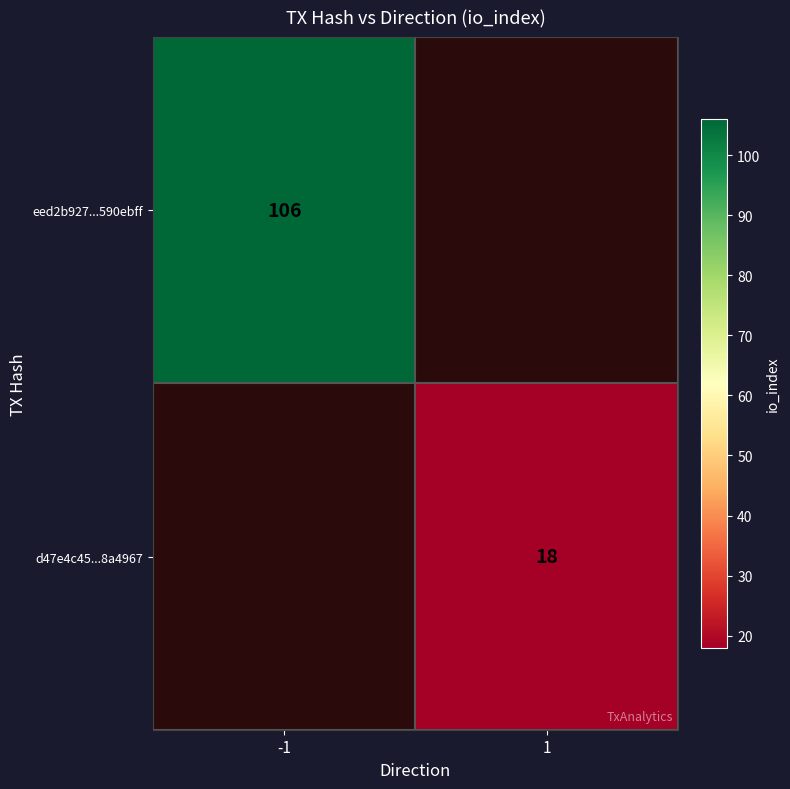

At how many categories does at least one series exceed 67?

1